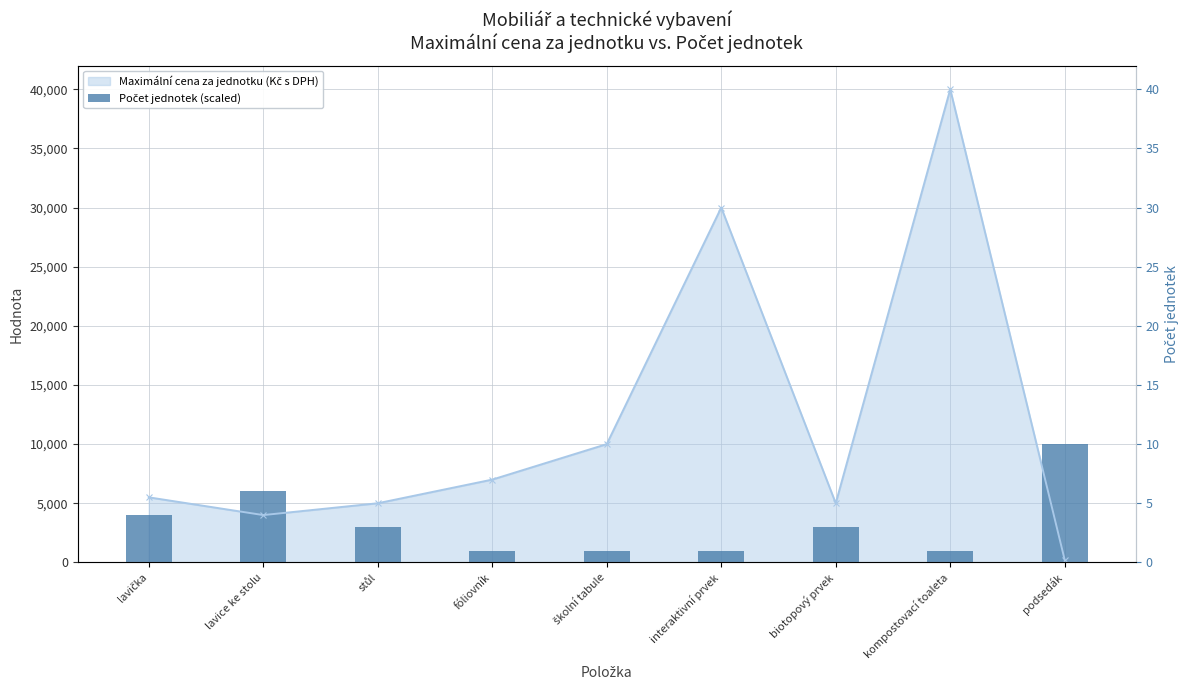

What is the difference between the second highest and second lowest values?

5000